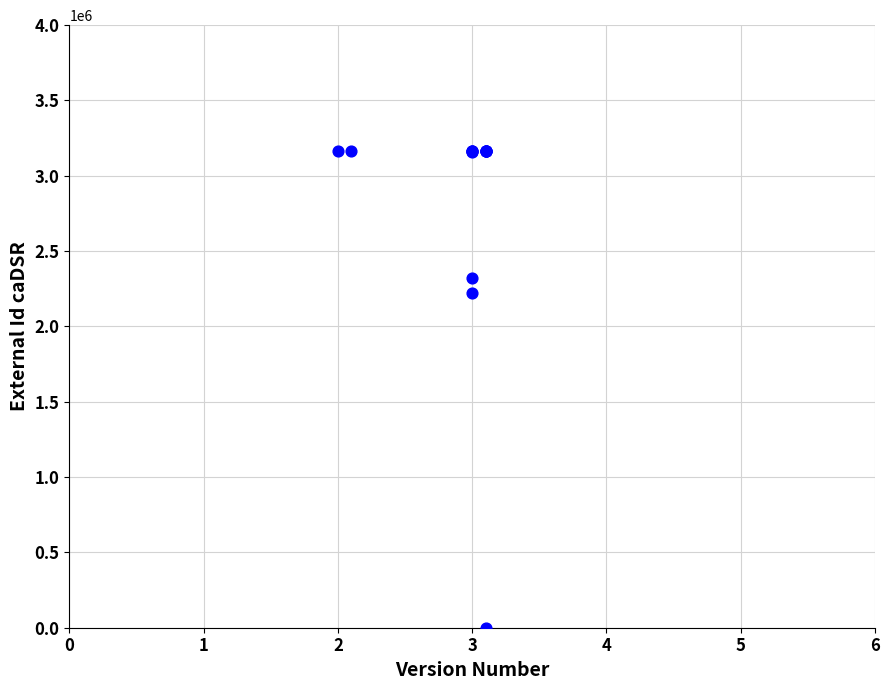

What Y value in the scatter plot is closest to 1581376?

2220500